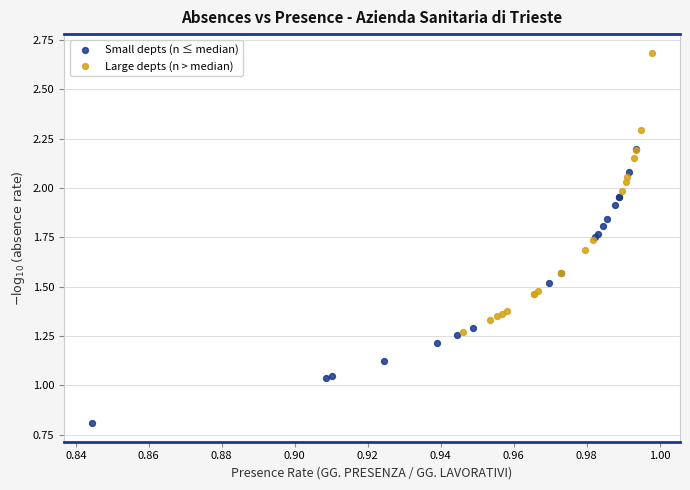

Which series contains the lowest Y value?

Small depts (n ≤ median)